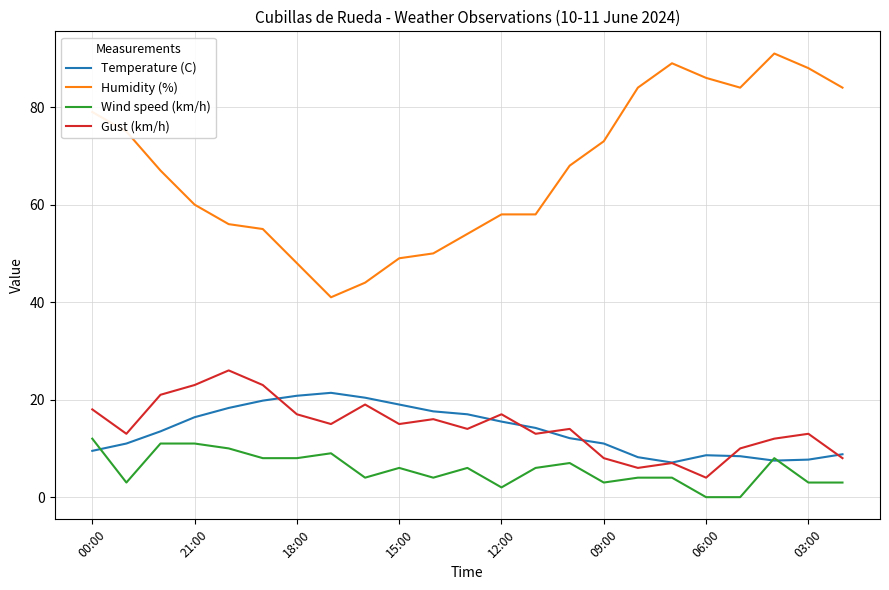

True or false: Humidity (%) and Temperature (C) intersect in this chart.

False